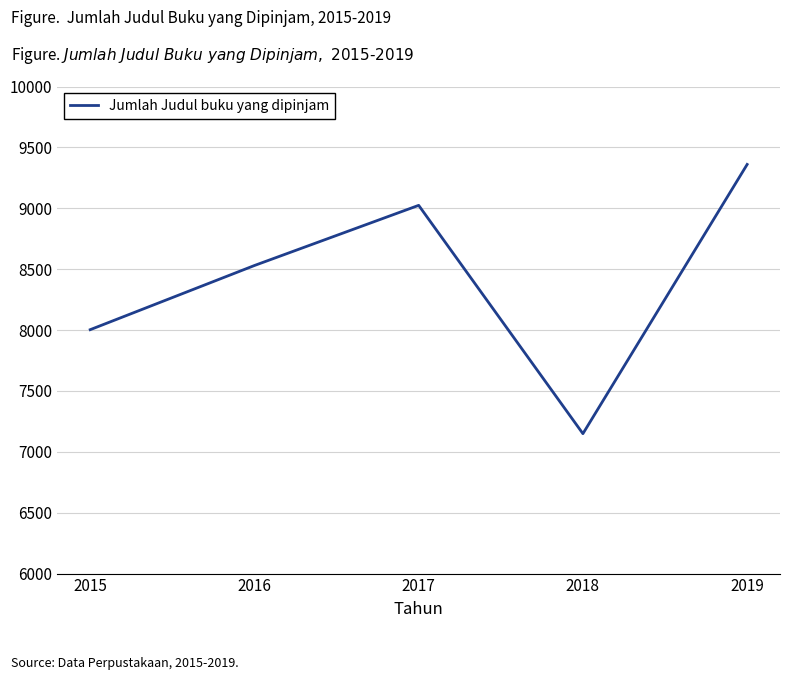

Read the value at 2019.

9360